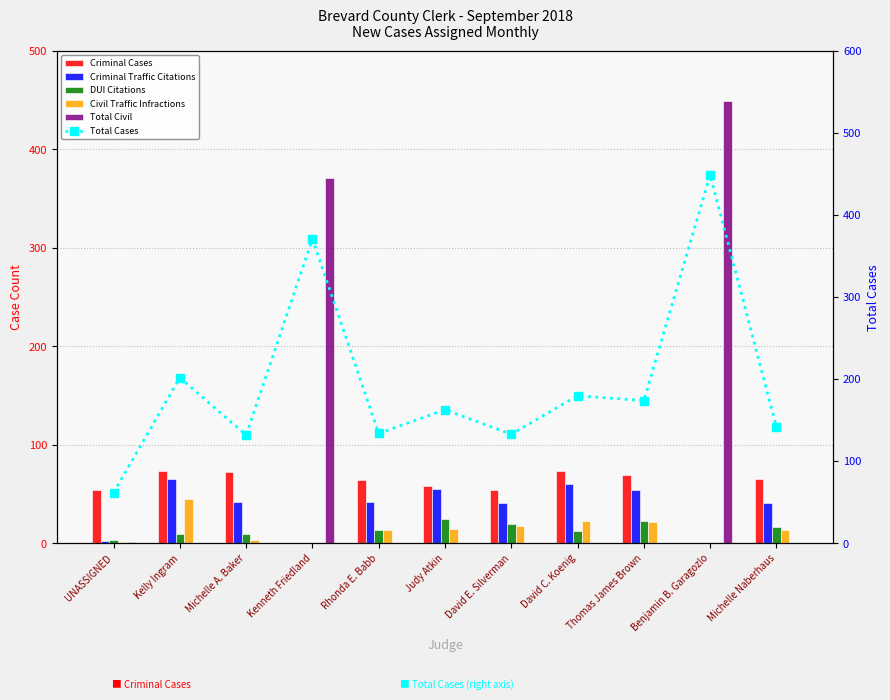

What is the difference between the Total Civil values at UNASSIGNED and David C. Koenig?

1